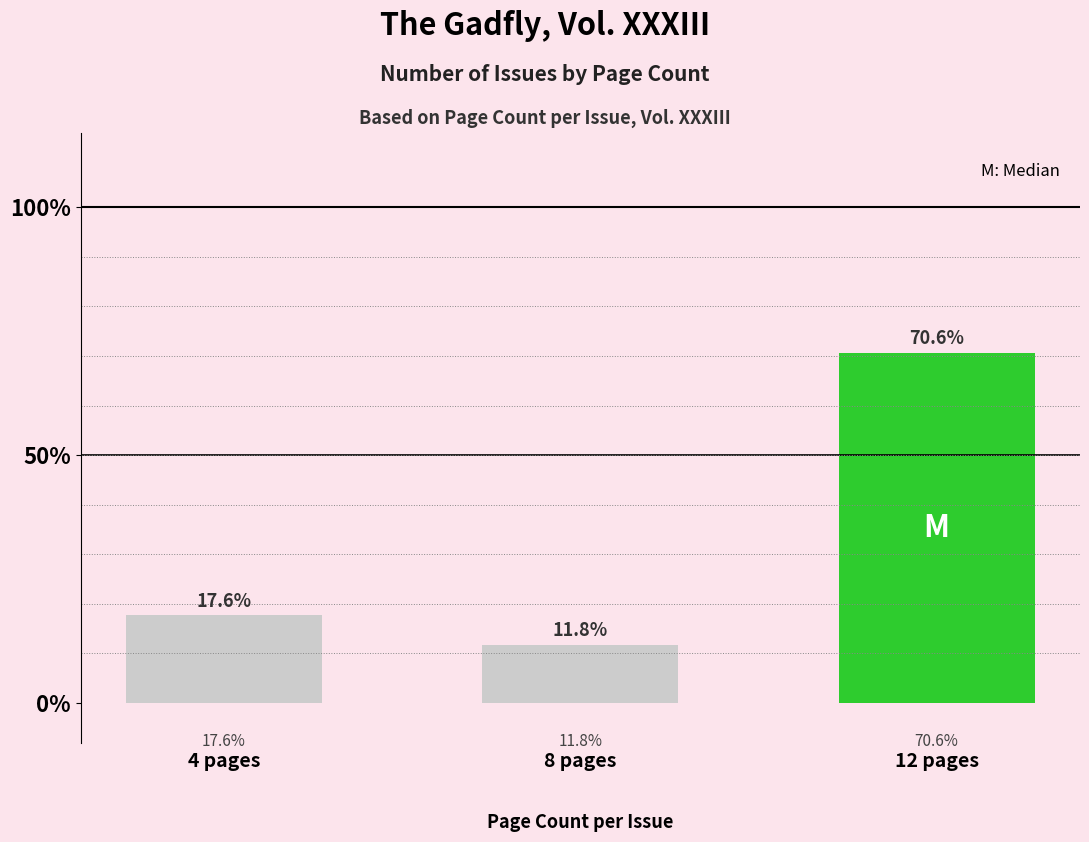

The chart shows a value of 17.6 at 4 pages. True or false?

True